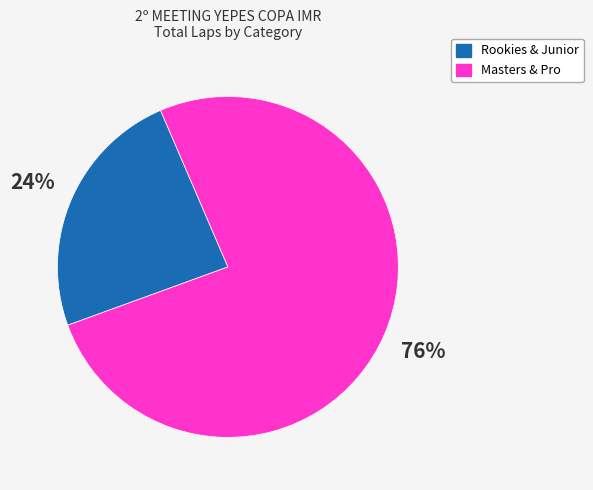

How many slices are in this pie chart?

2